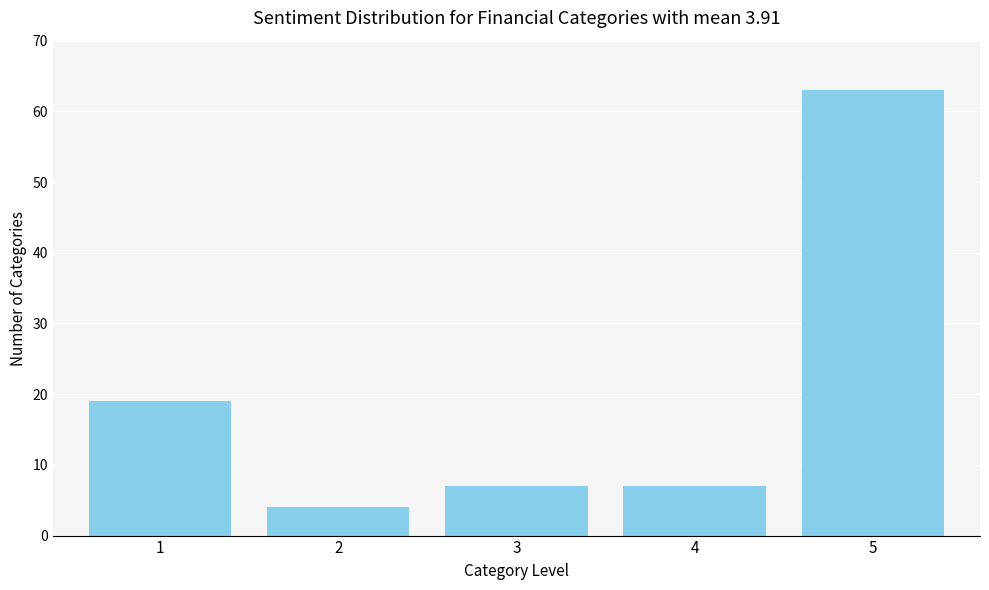

Reading left to right, what are all the values shown in this chart?

1=19	2=4	3=7	4=7	5=63